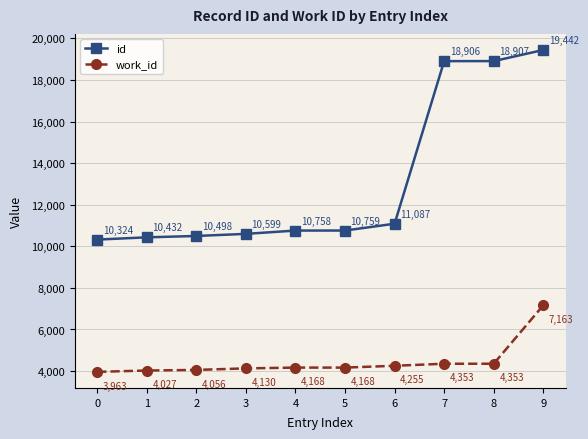

At how many categories does at least one series exceed 15597?

3